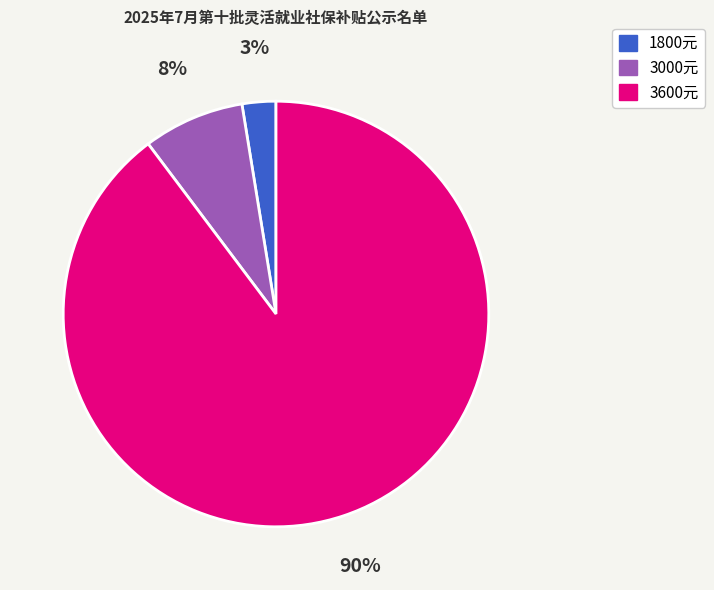

Which has a higher value, 3600元 or 1800元?

3600元